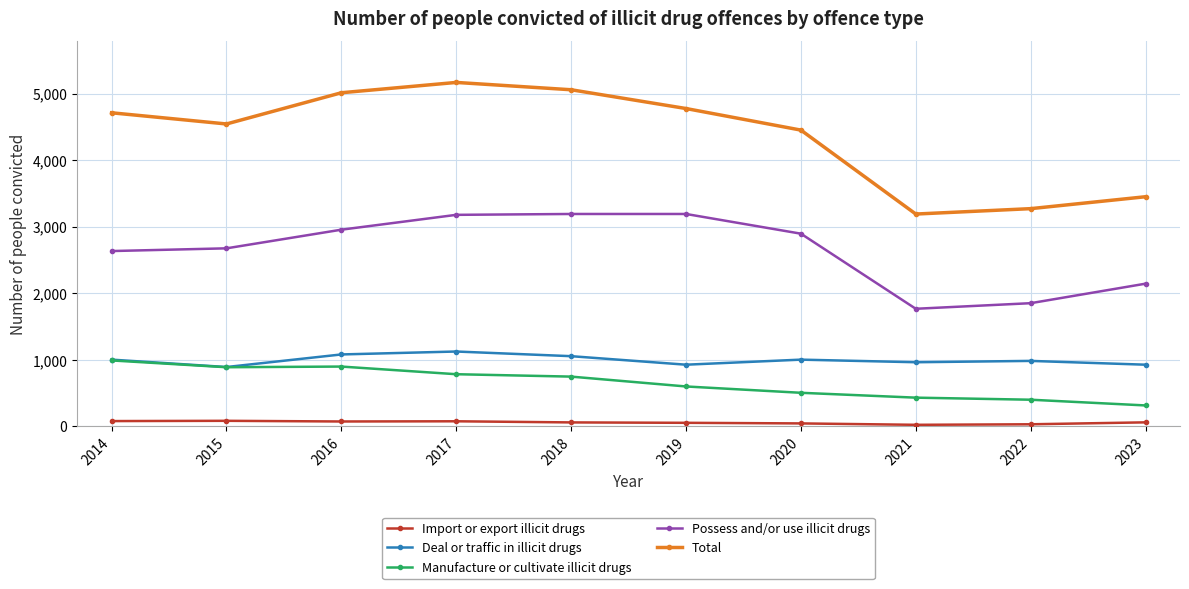

True or false: Deal or traffic in illicit drugs and Total cross at least once.

False